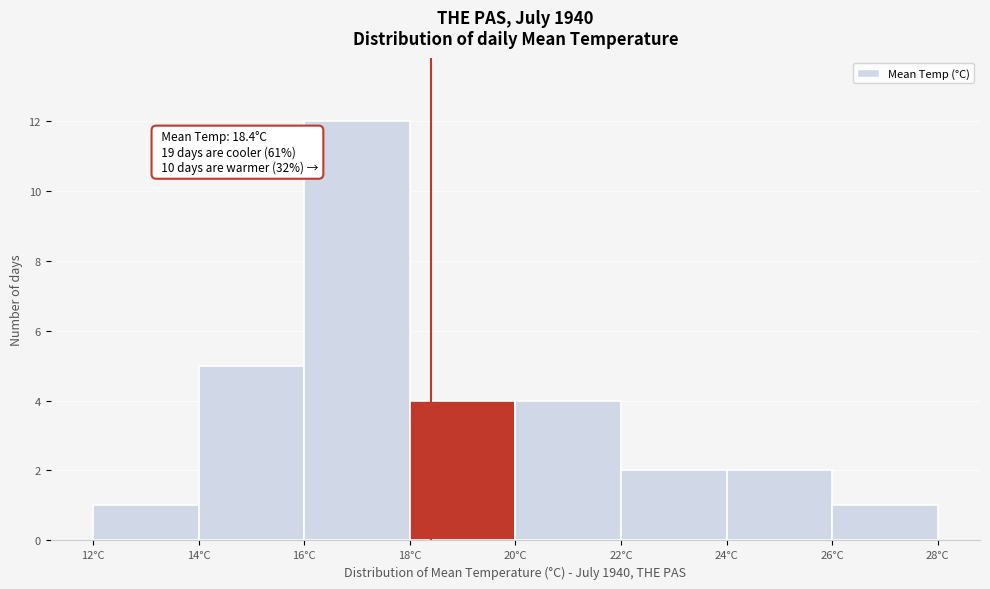

Which range on the x-axis has the tallest bar?

16 to 18